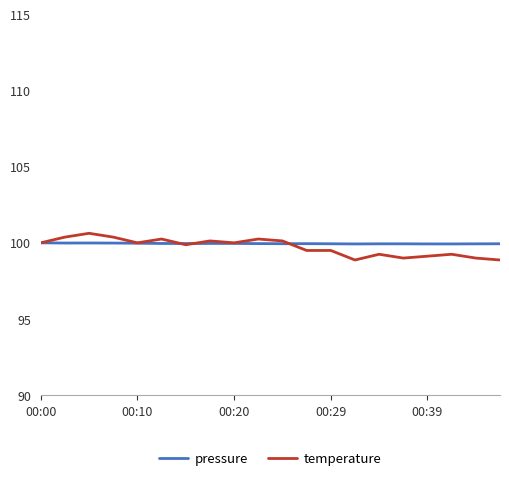

Which series has the largest range (max minus min)?

temperature